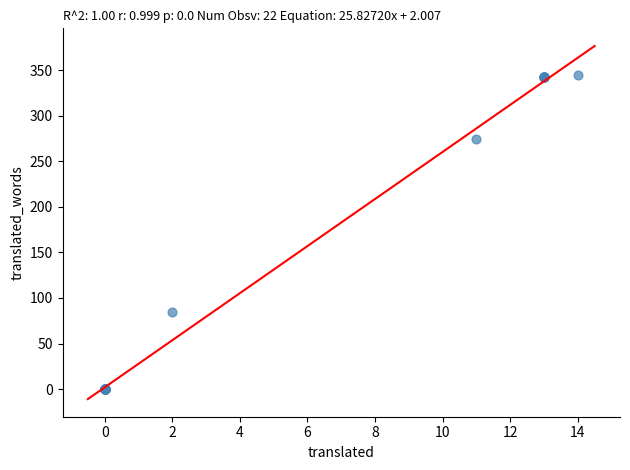

What Y value in the scatter plot is closest to 172?

85